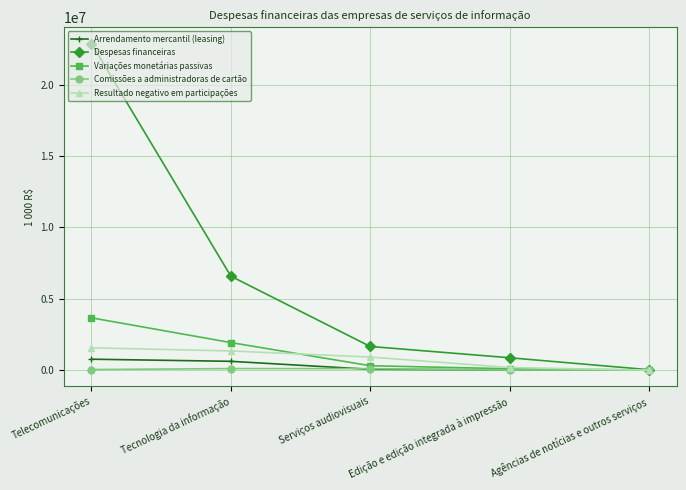

Which category has the highest value across all series?

Telecomunicações